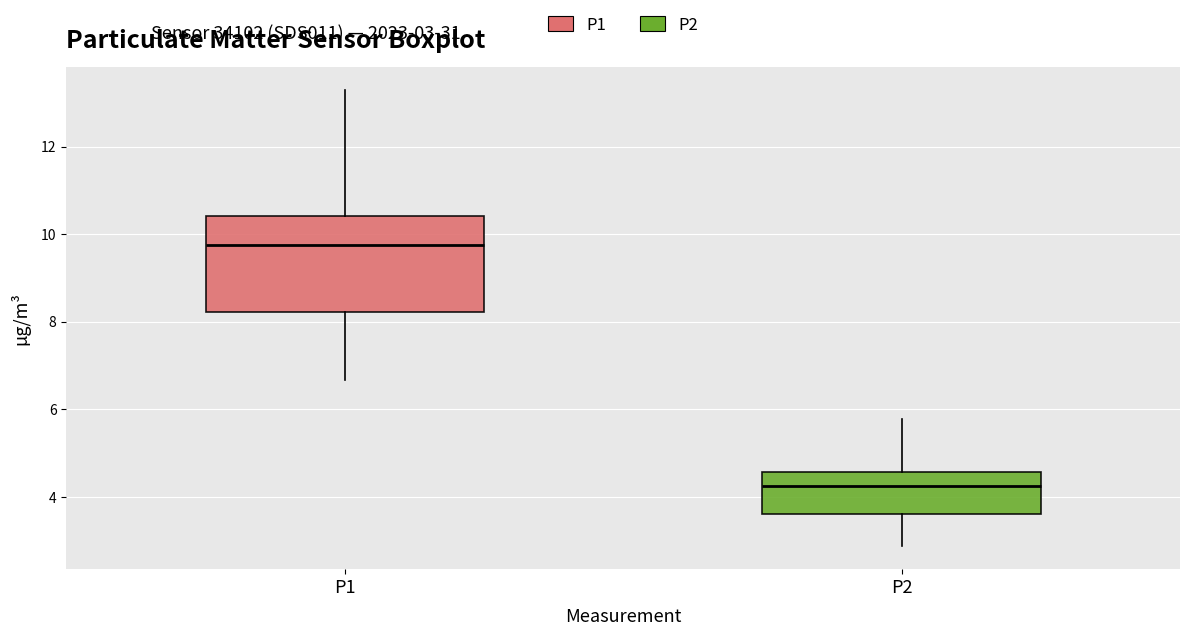

Where does the median line of the box for P2 sit on the y-axis? The values are not printed on the chart, so give them approximately, as read against the axis.

4.2